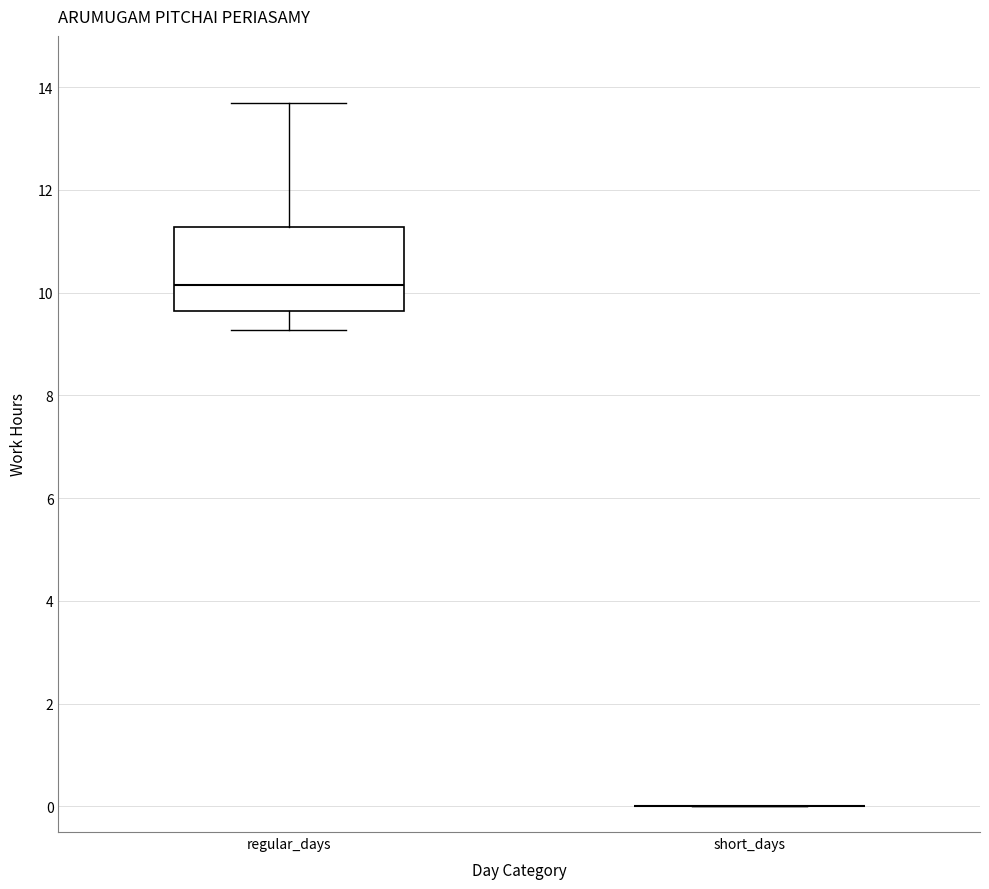

Reading left to right, transcribe this box plot: for each box, give where its median line is, the range the box spans, and where its two whiskers end, as read against the y-axis. The values are not printed on the chart, so give them approximately, as read against the axis.

regular_days: median 10.2, box 9.6 to 11.2, whiskers 9.2 to 13.8
short_days: box collapsed to a line at 0.0, whiskers 0.0 to 0.0